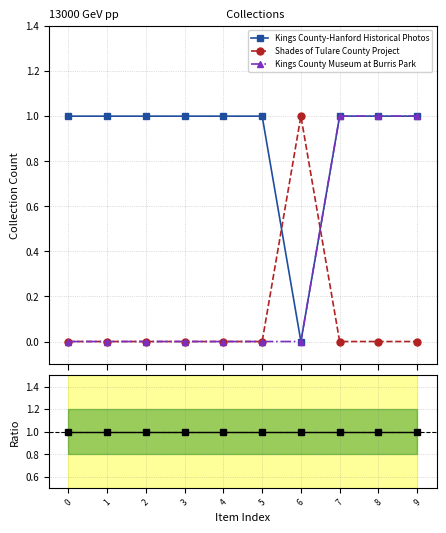

Does the chart have visible grid lines?

Yes